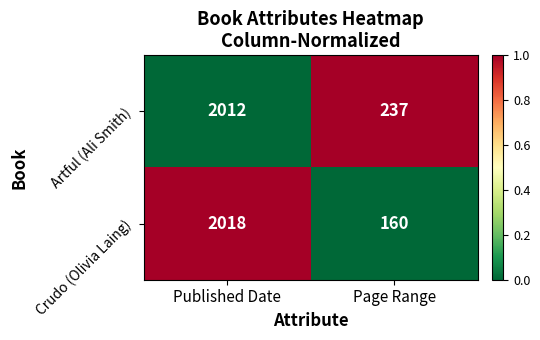

Which series changed the most between Published Date and Page Range?

Crudo (Olivia Laing)